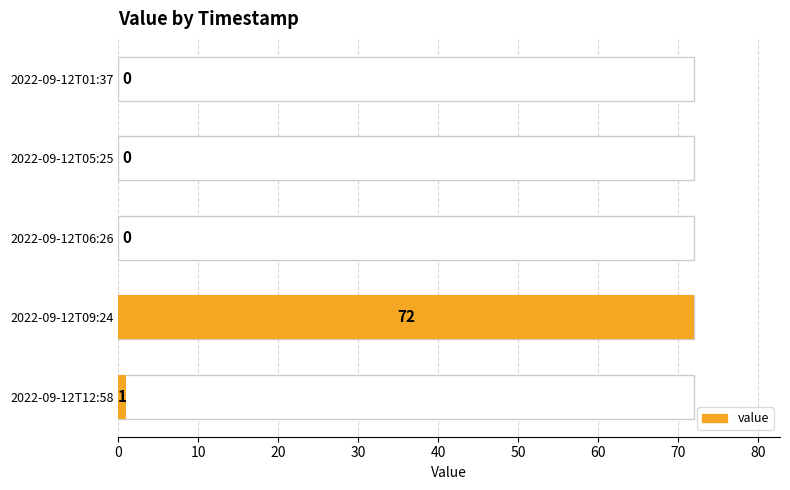

Count the number of values greater than 0.

2